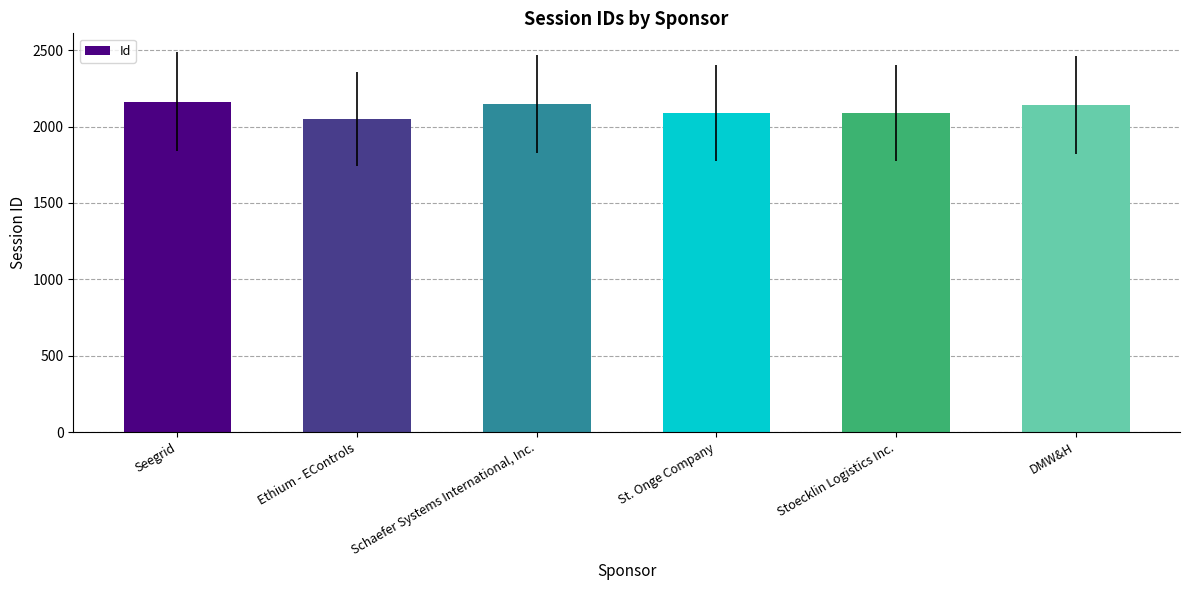

What is the label of the 2nd bar from the right?

Stoecklin Logistics Inc.